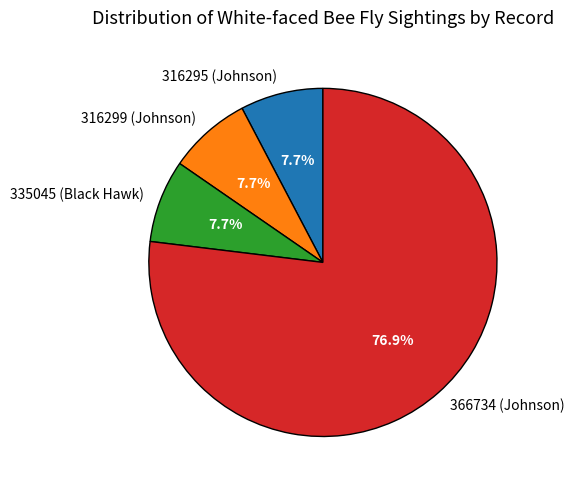

How many segments does this pie chart have?

4